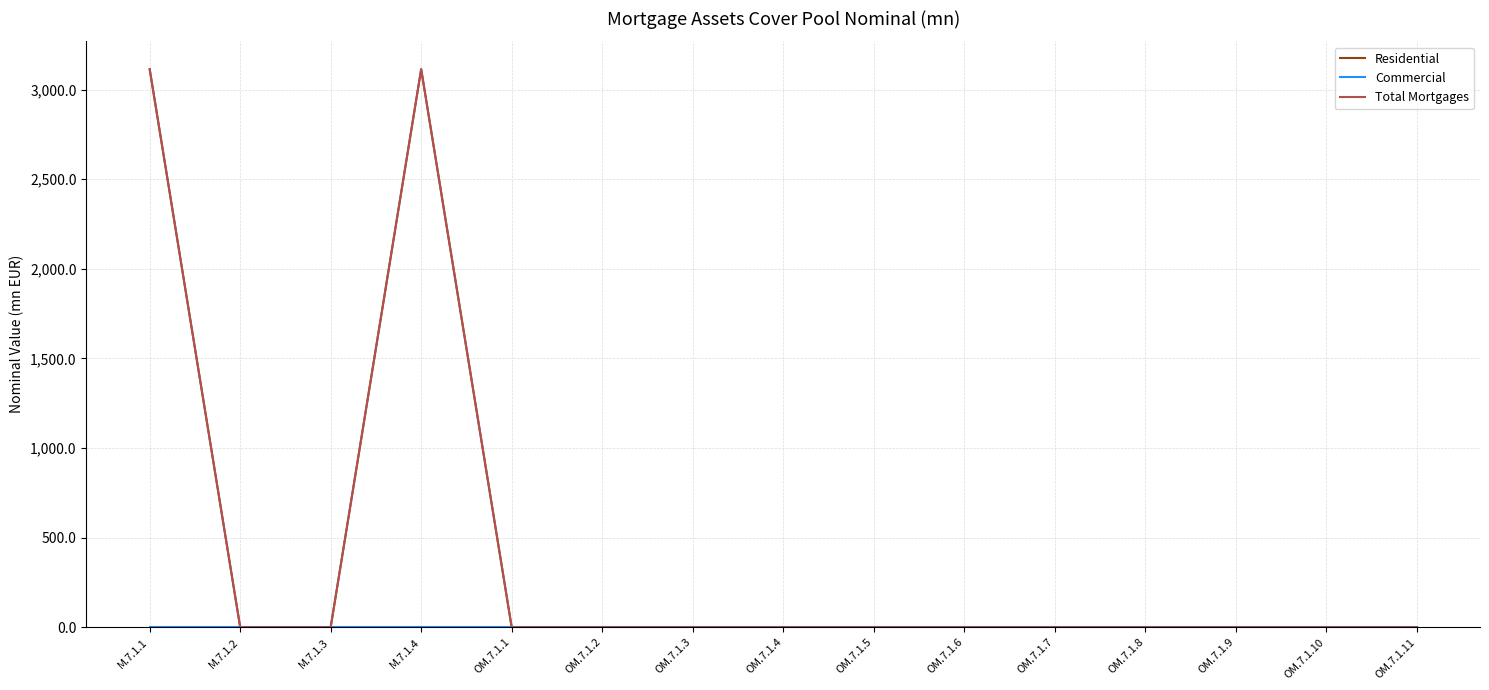

Is this an area chart (filled region under the line)?

No